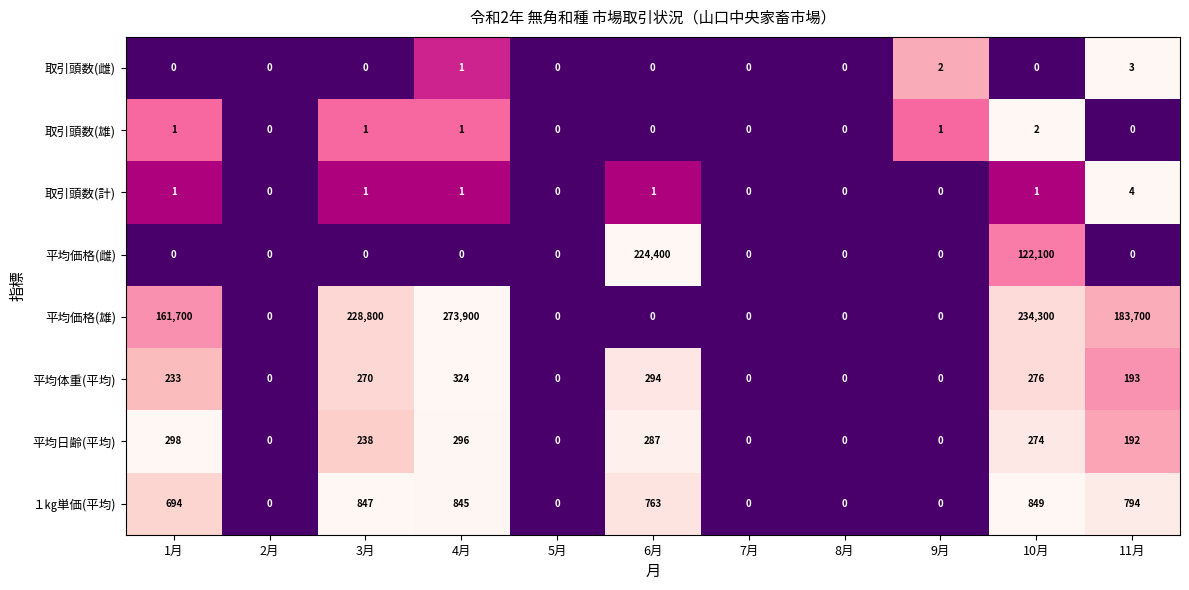

The value of １㎏単価(平均) at 2月 is 584. True or false?

False